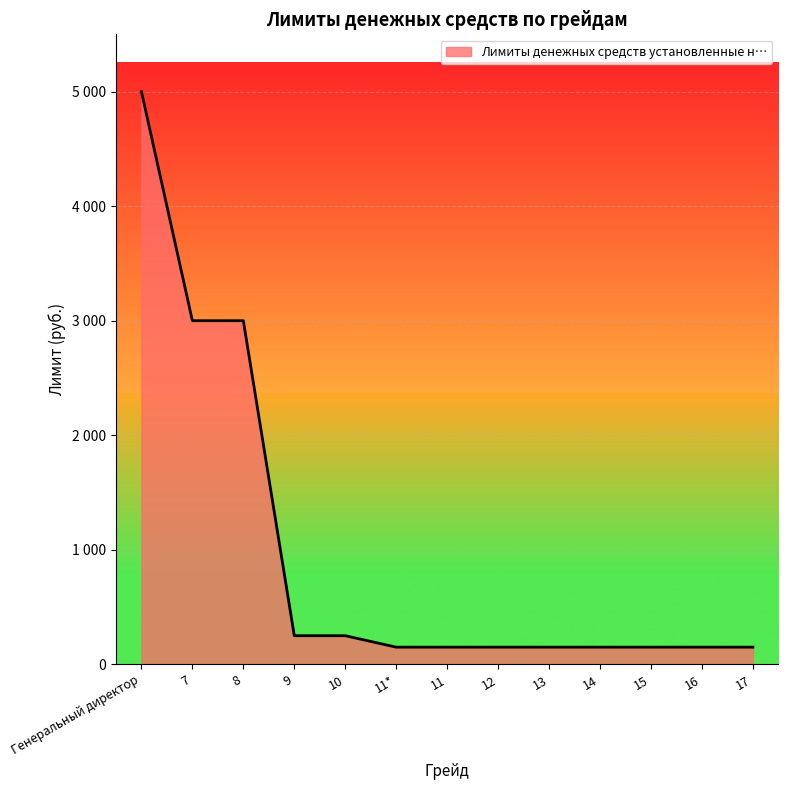

Does the chart display data point markers on the line(s)?

No